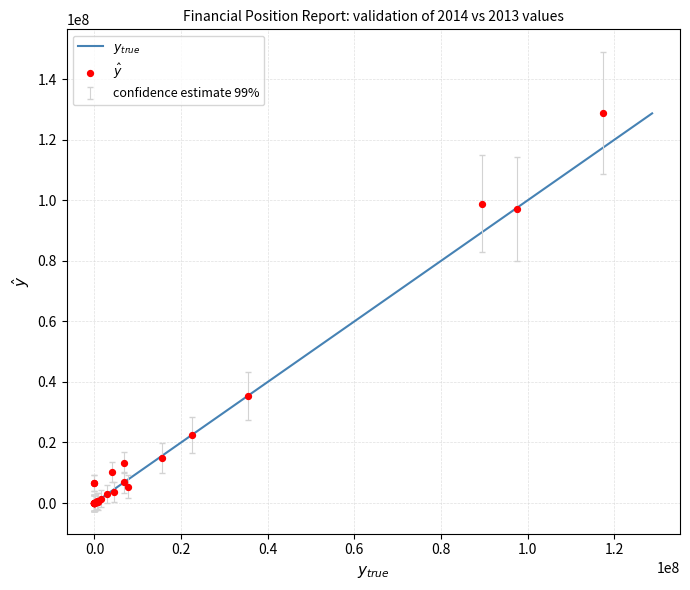

What Y value in the scatter plot is closest to 64356332?

35275815